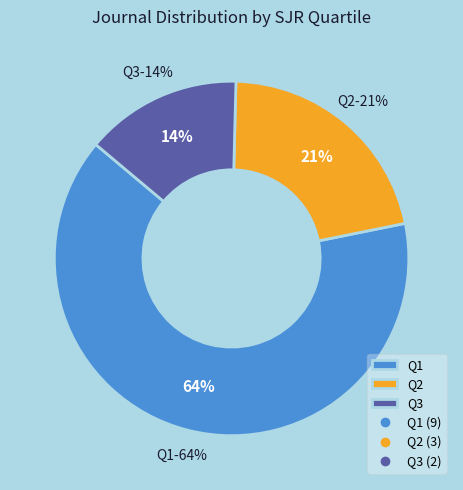

What is the ratio of the value at Q1 to the value at Q3?

4.5